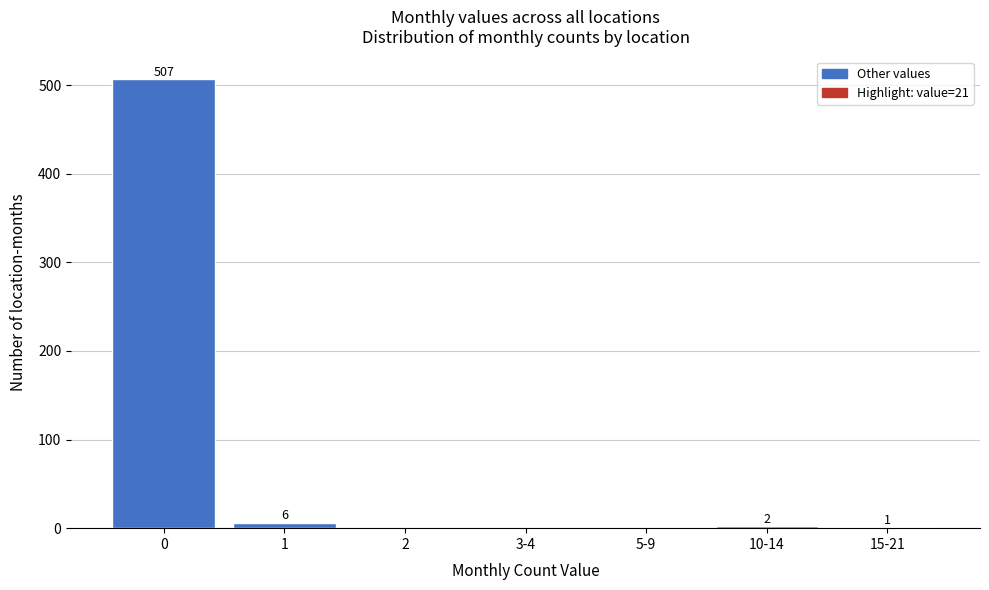

Reading right to left, list all the values displayed in this chart.

15-21=1	10-14=2	5-9=0	3-4=0	2=0	1=6	0=507